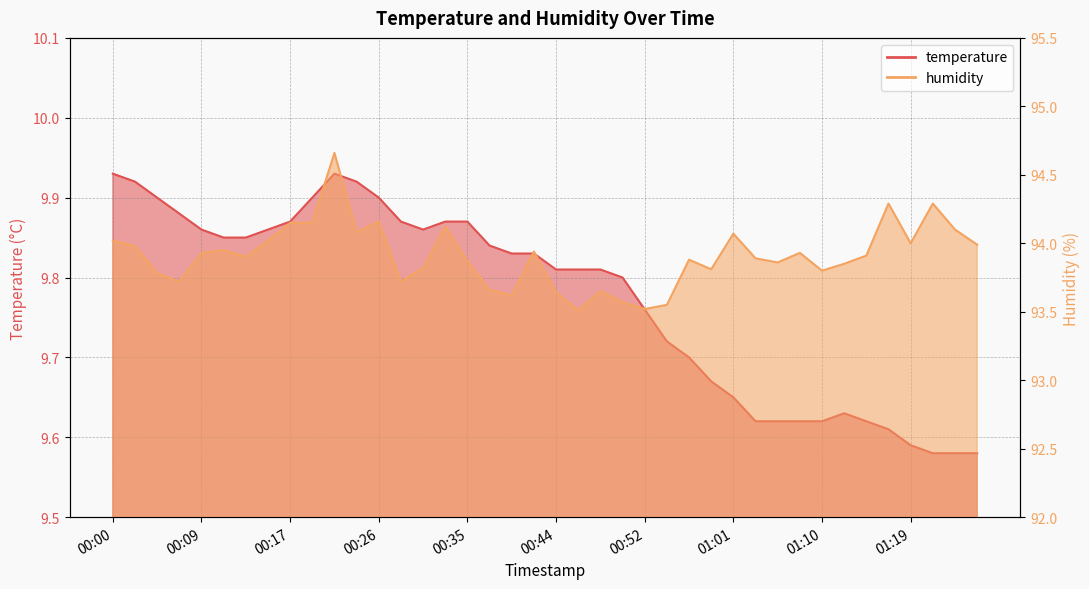

At 00:06, list the series in order from largest to smallest.

humidity, temperature